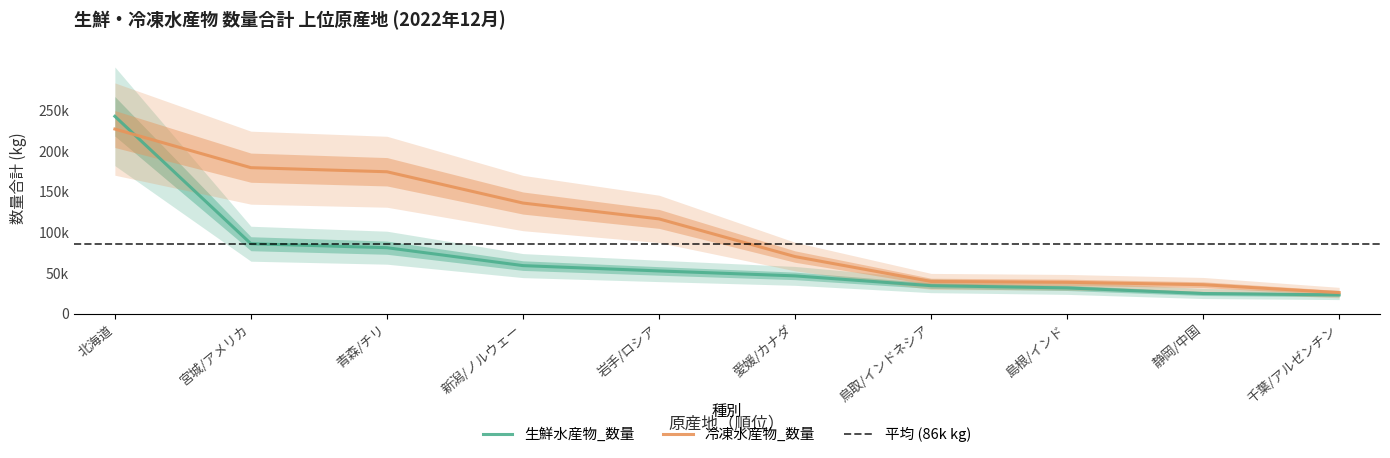

What is the difference between the 生鮮水産物_数量 values at 新潟/ノルウェー and 愛媛/カナダ?

12647